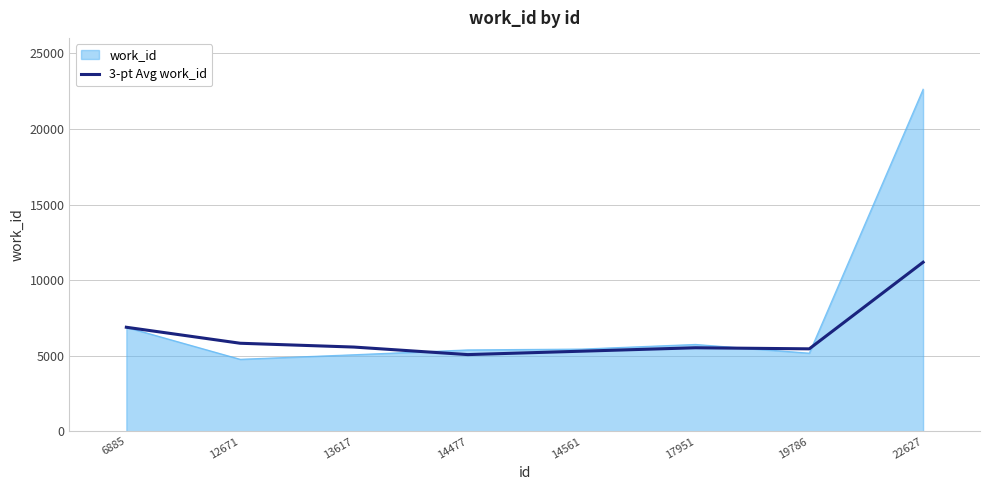

What is the approximate value of 3-pt Avg work_id at 13617?

5574.7